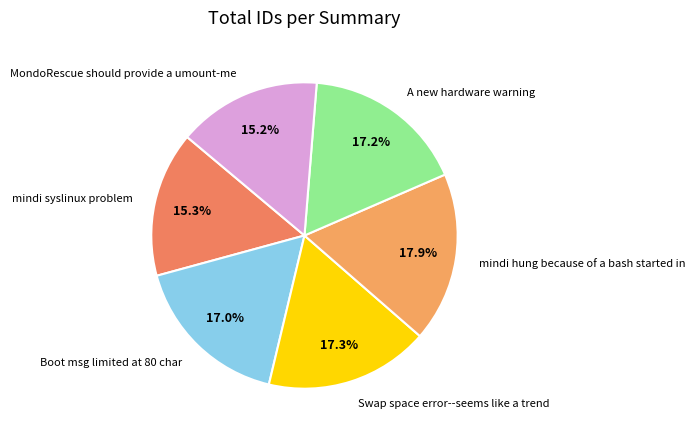

What is the largest slice in the pie chart?

mindi hung because of a bash started in